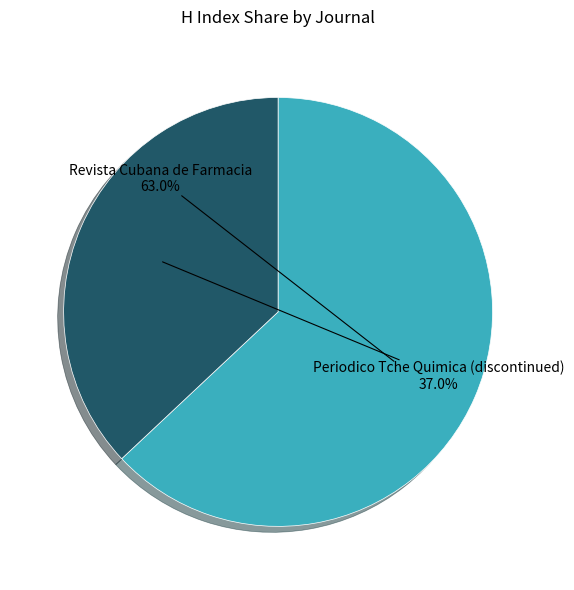

Is there a majority slice in this chart?

Yes